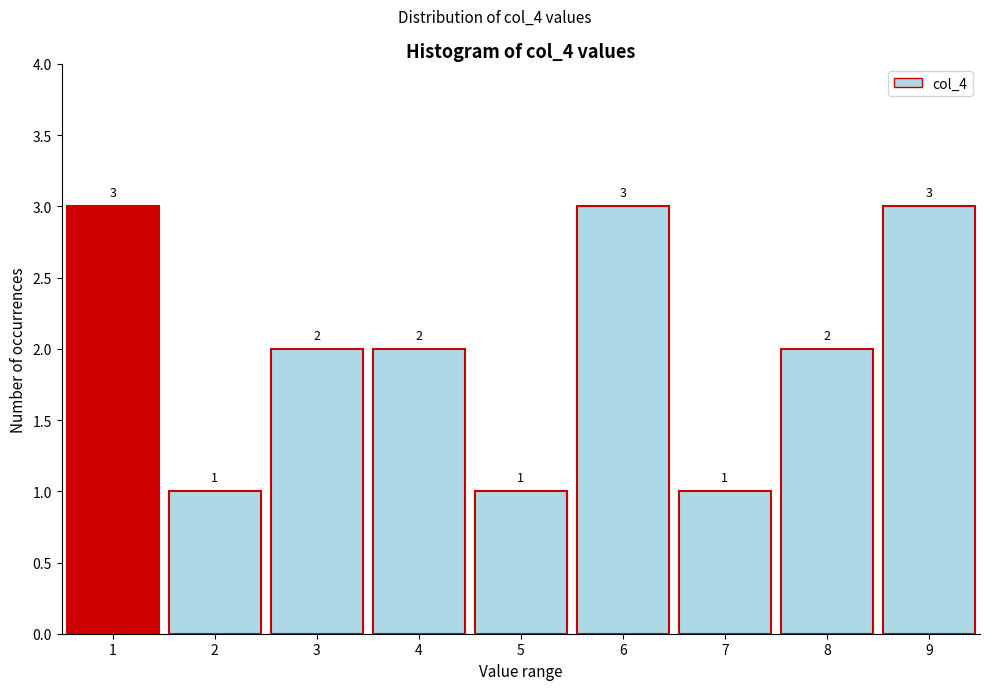

Reading left to right, transcribe all the data shown in this chart.

3	1	2	2	1	3	1	2	3